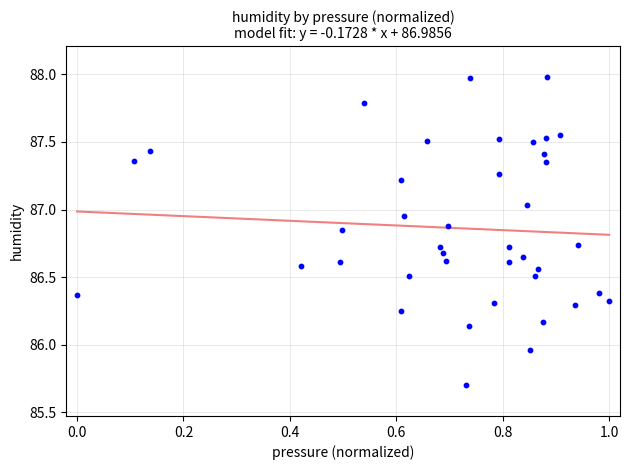

What is the range of Y values (max minus min)?

2.3